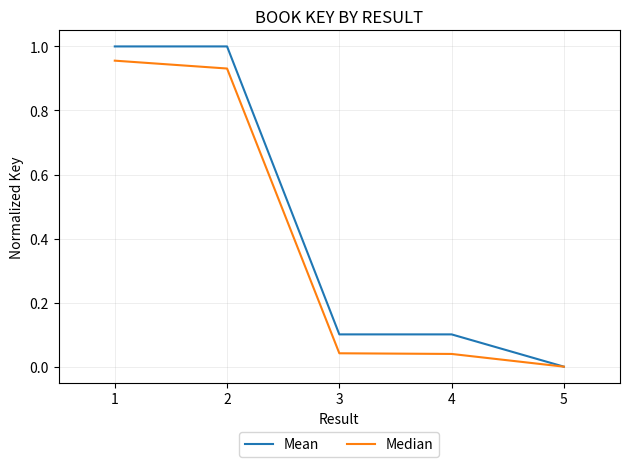

What is the sum of all Median values?

2.0